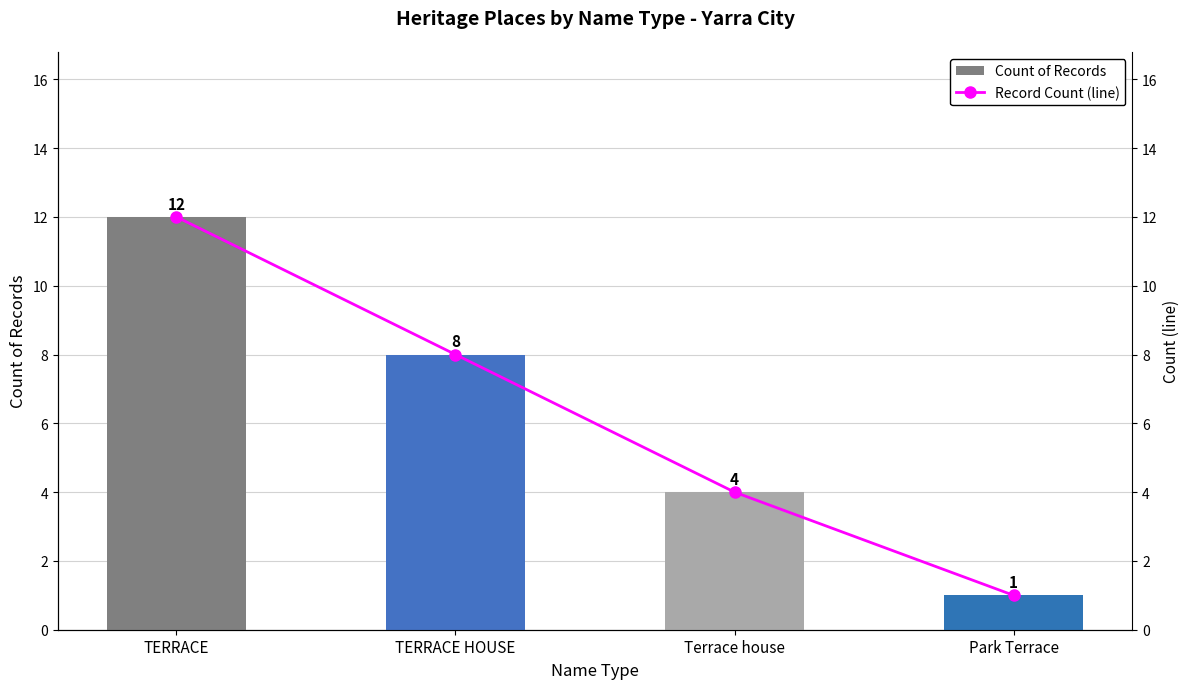

Which has a higher value, Park Terrace or Terrace house?

Terrace house